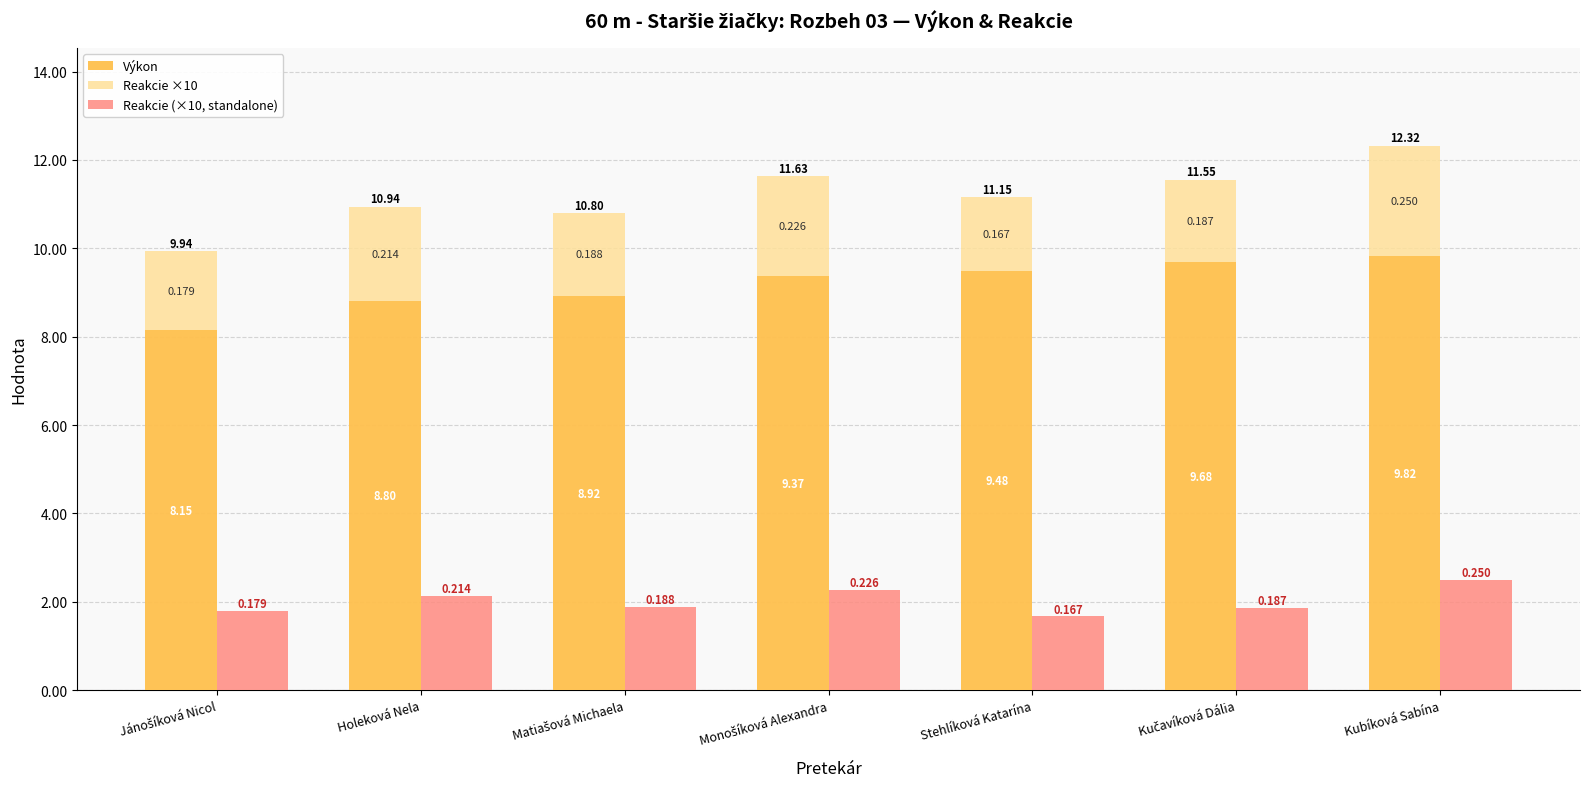

List the series in order of their peak value, lowest first.

Reakcie ×10, Reakcie (×10, standalone), Výkon